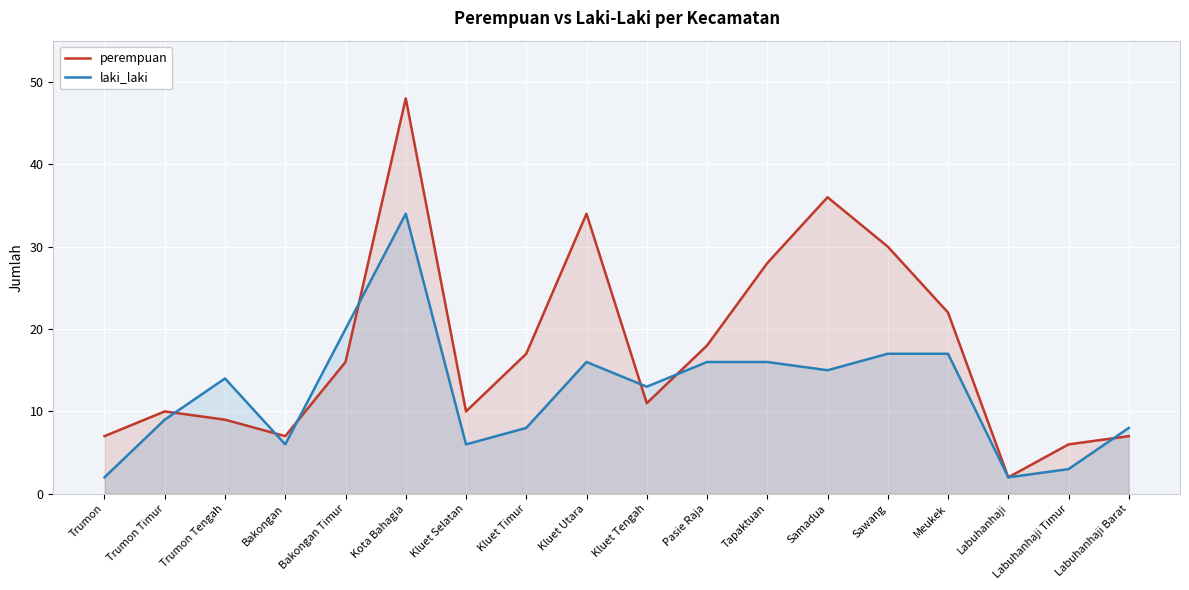

List the series in order of their overall mean, lowest first.

laki_laki, perempuan